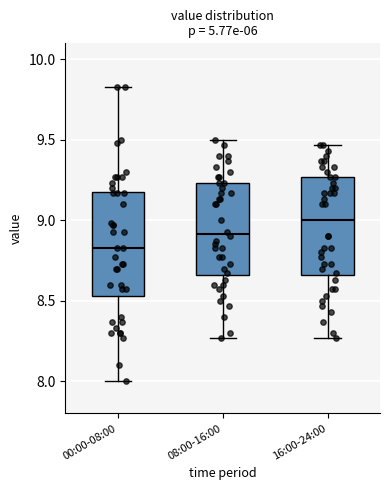

Reading left to right, read every box against the y-axis: the position of its median line, the range the box covers, and the ends of its whiskers. The values are not printed on the chart, so give them approximately, as read against the axis.

00:00-08:00: median 8.85, box 8.55 to 9.20, whiskers 8.00 to 9.85
08:00-16:00: median 8.90, box 8.65 to 9.25, whiskers 8.25 to 9.50
16:00-24:00: median 9.00, box 8.65 to 9.25, whiskers 8.25 to 9.45